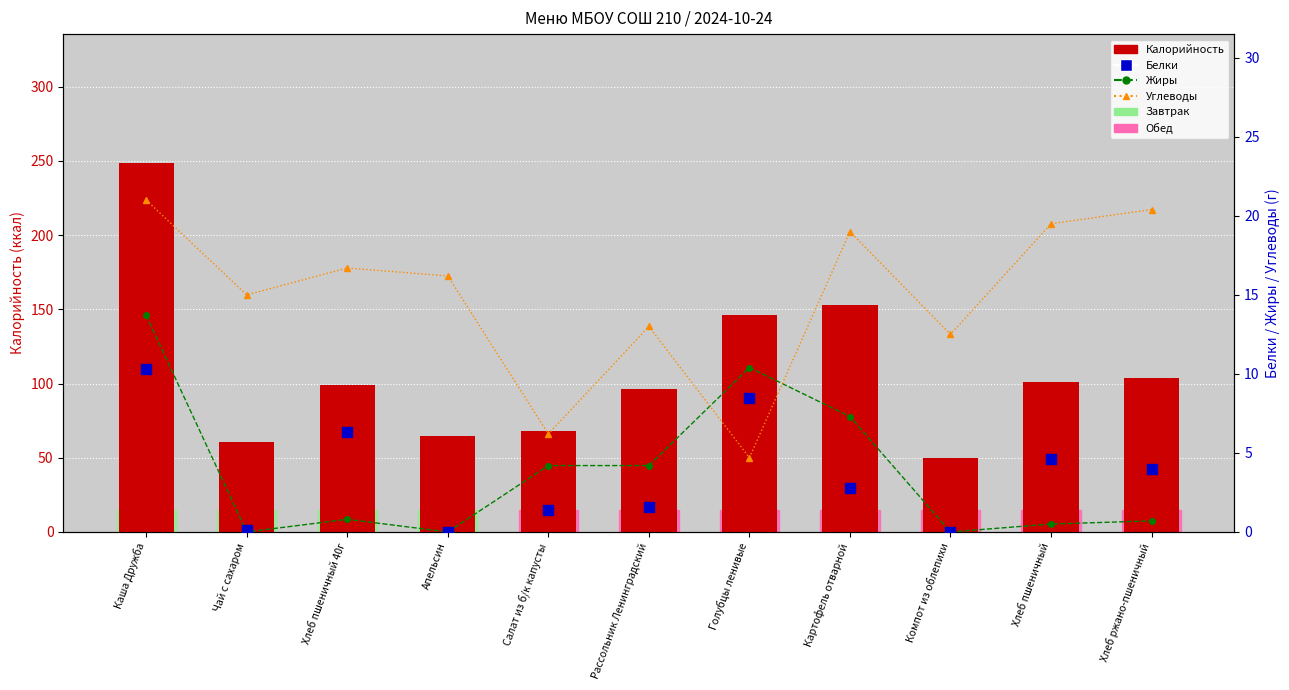

Which series has the largest Y range (max minus min)?

Калорийность